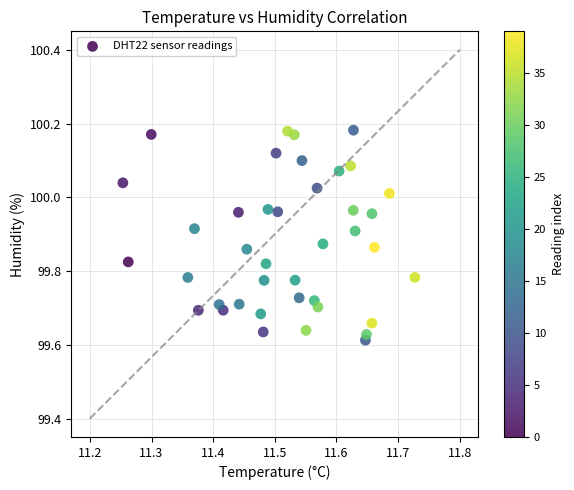

What is the range of X values (max minus min)?

0.5